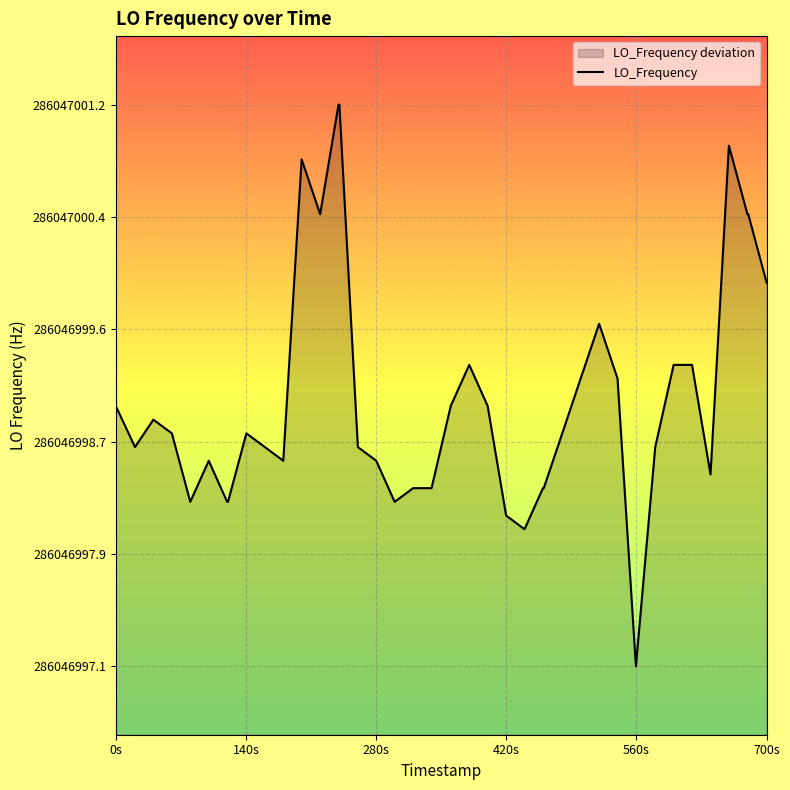

The chart shows a value of -0.4 at 35. True or false?

False